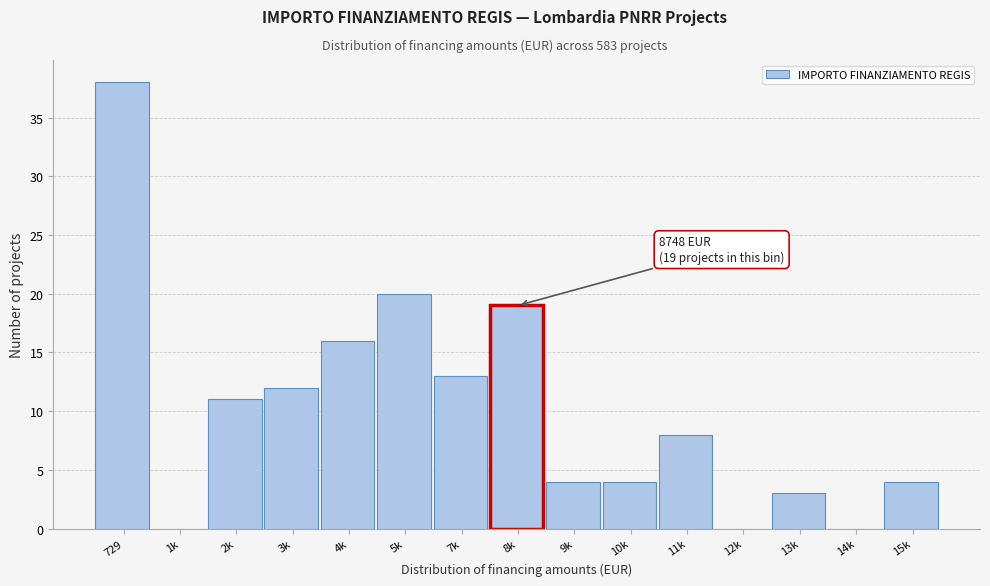

Reading left to right, transcribe all the data shown in this chart.

729=38	1k=0	2k=11	3k=12	4k=16	5k=20	7k=13	8k=19	9k=4	10k=4	11k=8	12k=0	13k=3	14k=0	15k=4